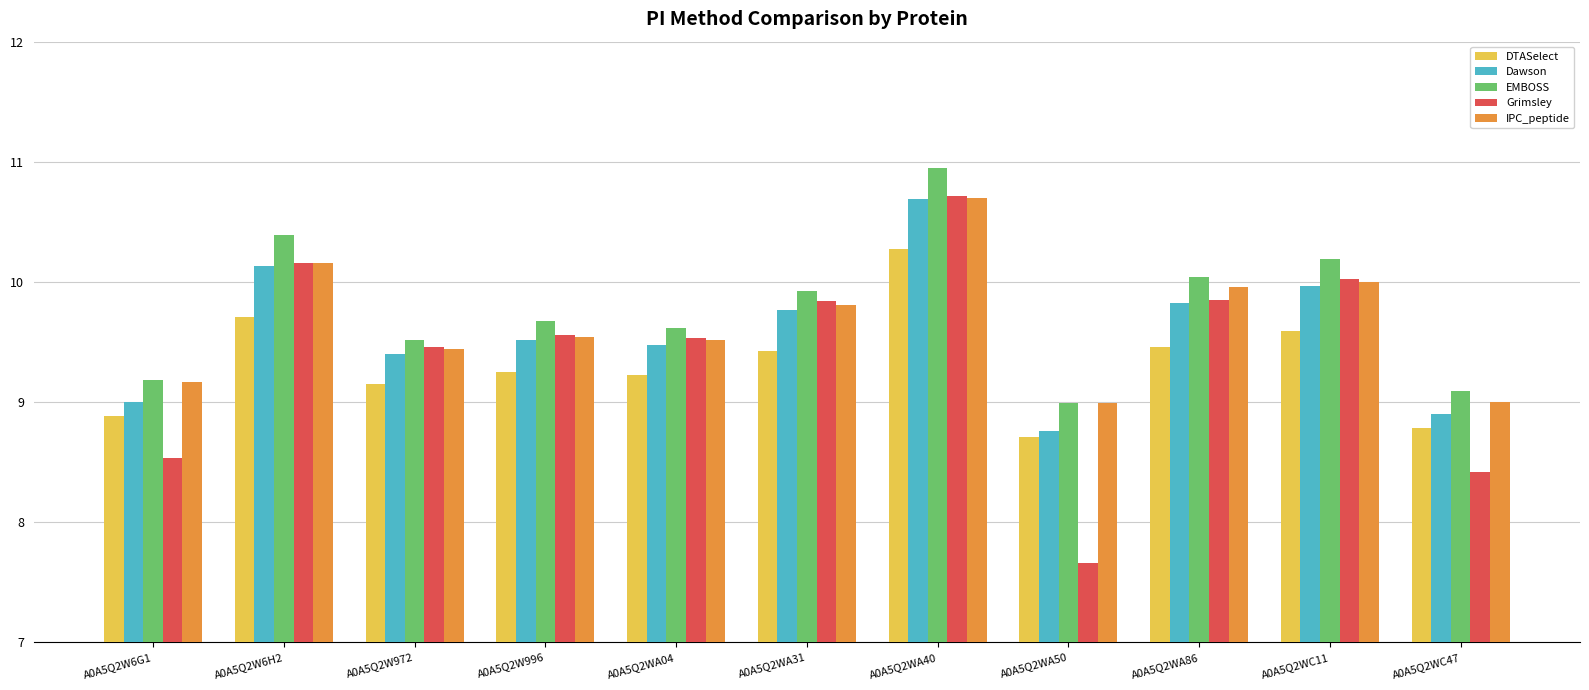

What is the sum of the Dawson values at A0A5Q2WA31 and A0A5Q2W6H2?

19.9